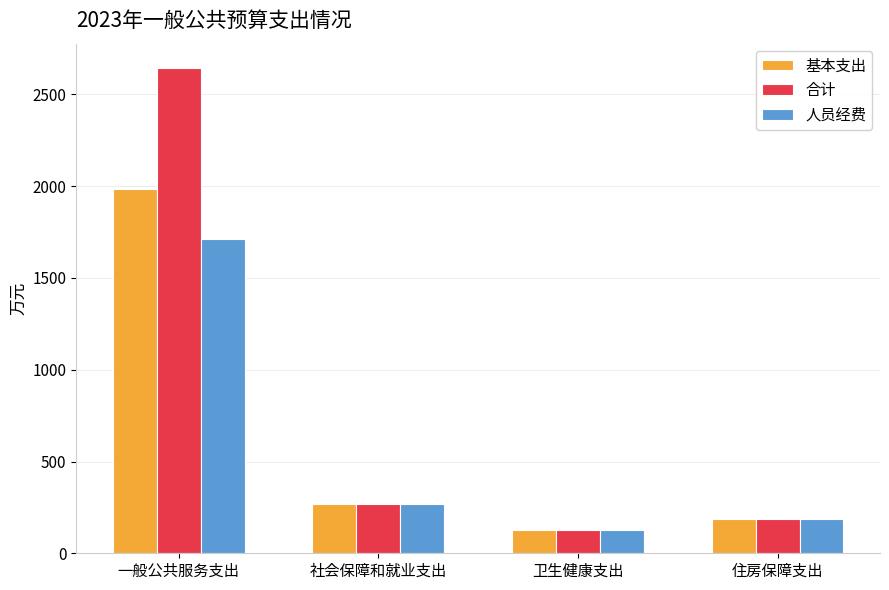

The value of 基本支出 at 卫生健康支出 is 124.8. True or false?

True